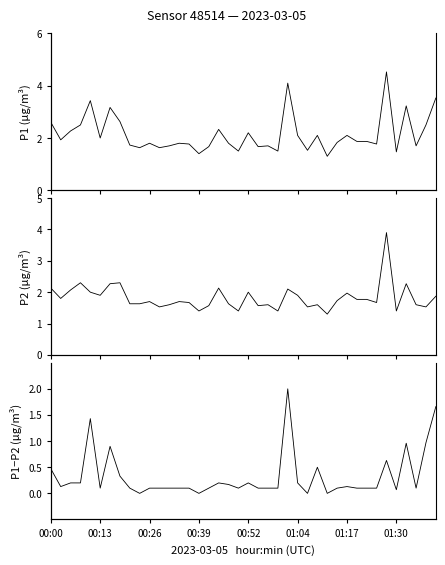

True or false: P1 has a value of 2.8 at 16.

False